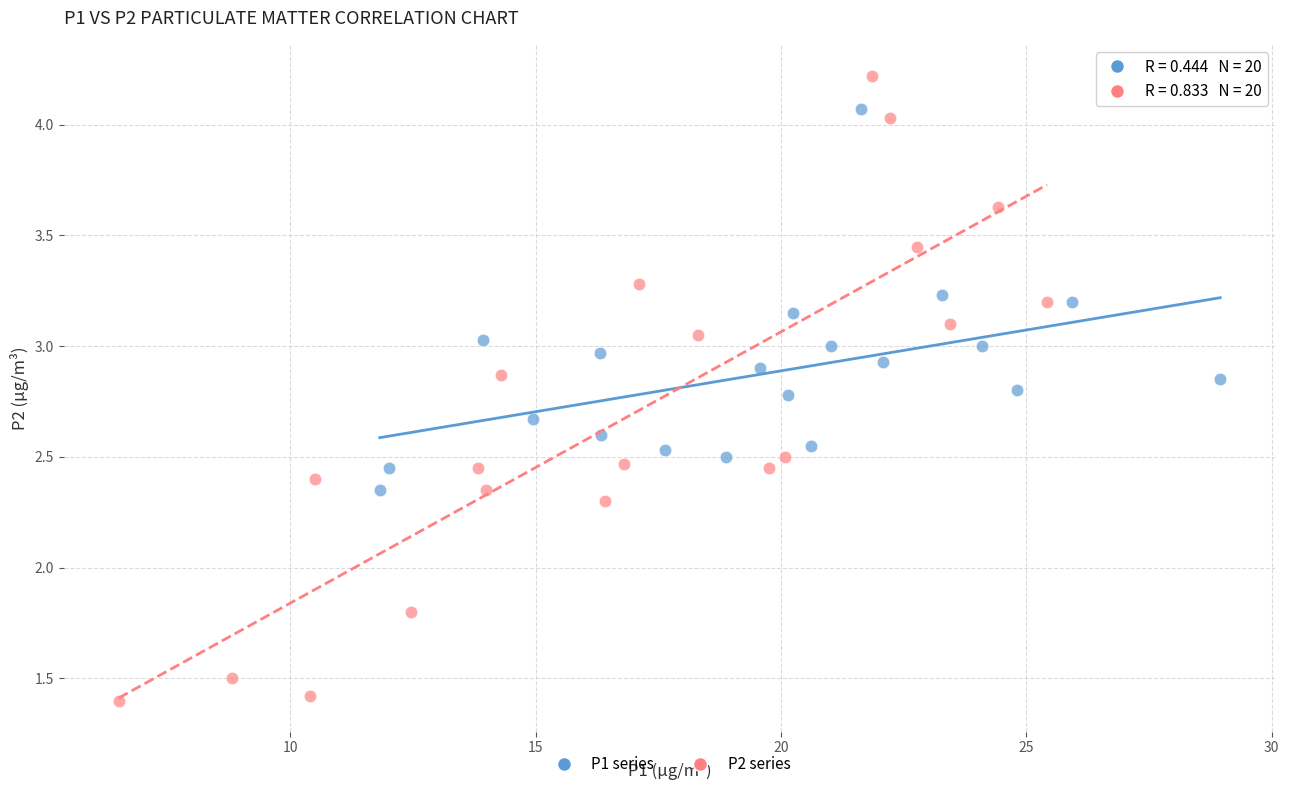

Which series reaches the minimum Y coordinate?

P2 series